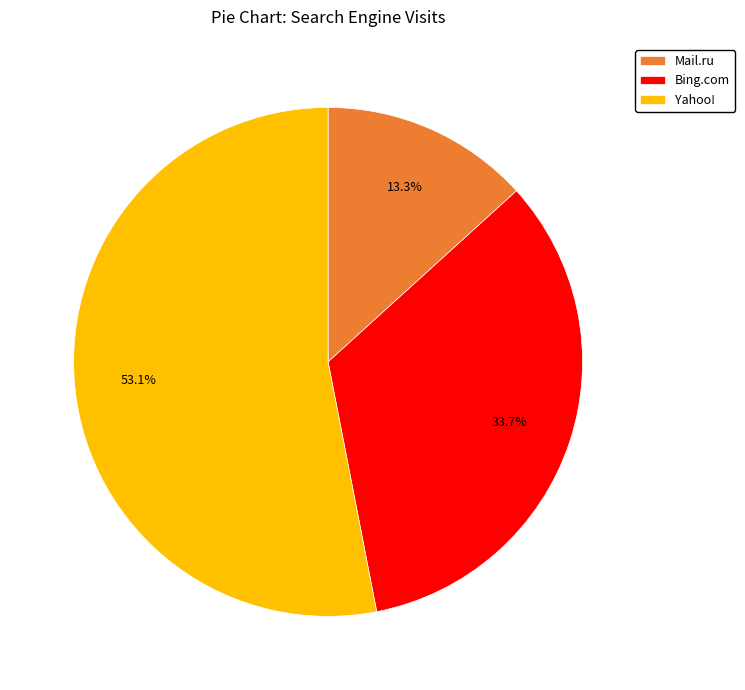

What is the smallest slice in the pie chart?

Mail.ru